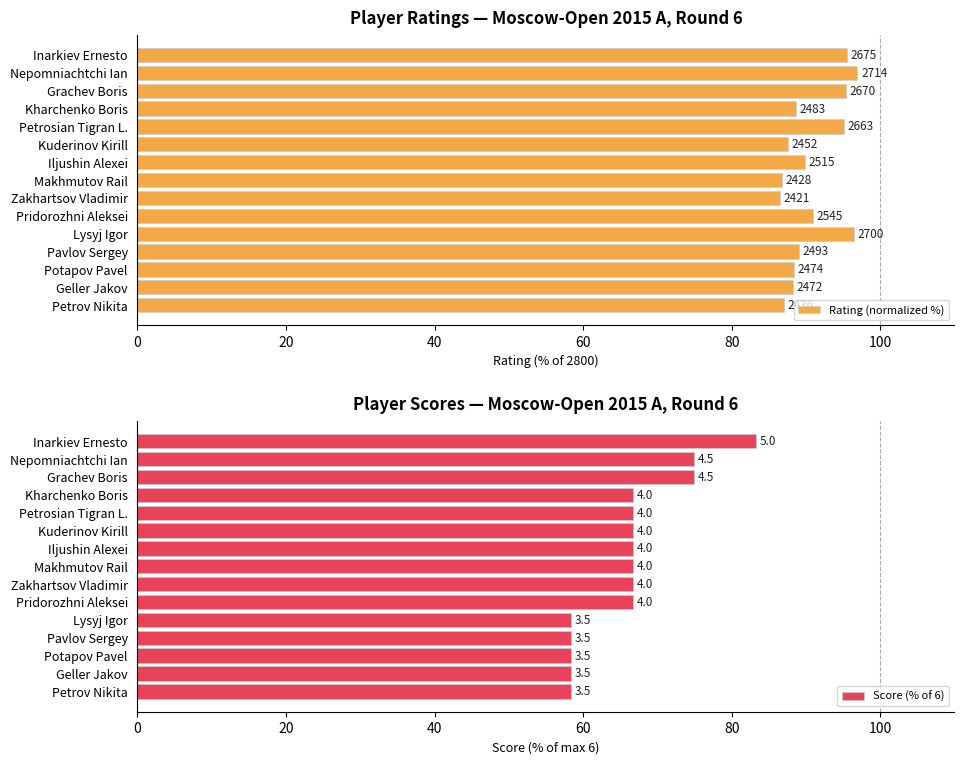

At how many categories does at least one series exceed 72?

15